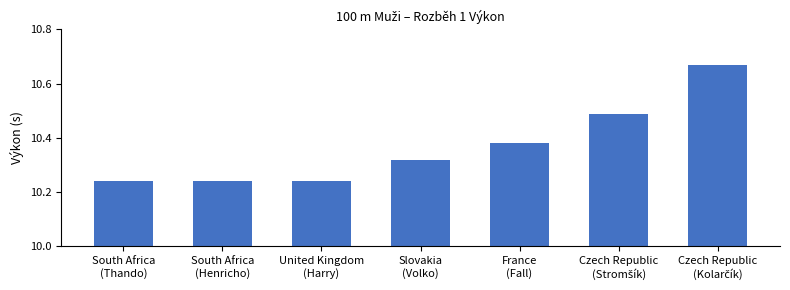

Is it true that the value at France
(Fall) is 0.5?

False